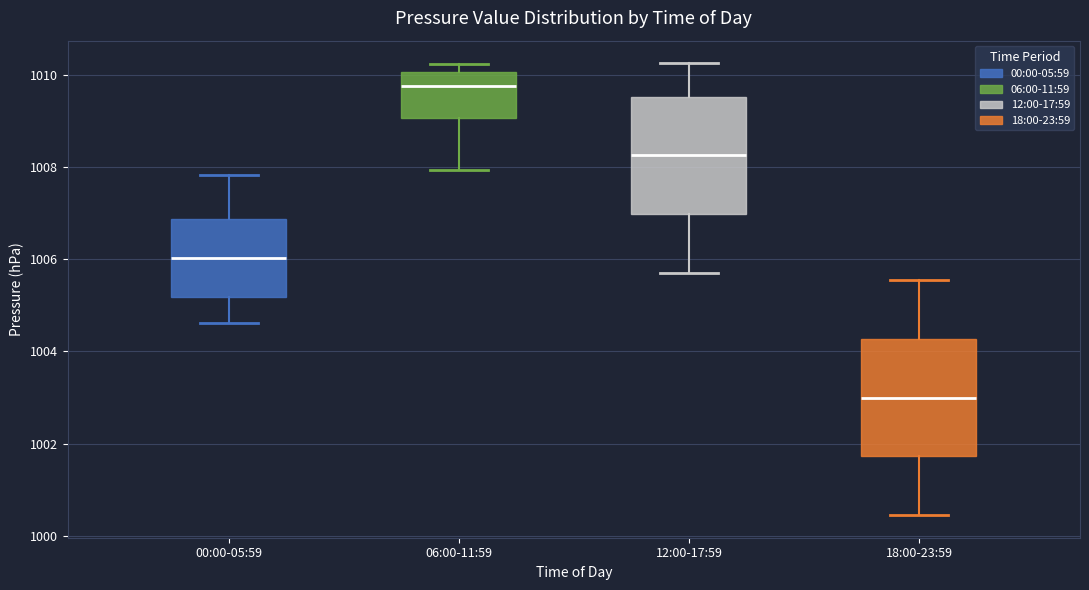

Where does the median line of the box for 06:00-11:59 sit on the y-axis? The values are not printed on the chart, so give them approximately, as read against the axis.

1009.8